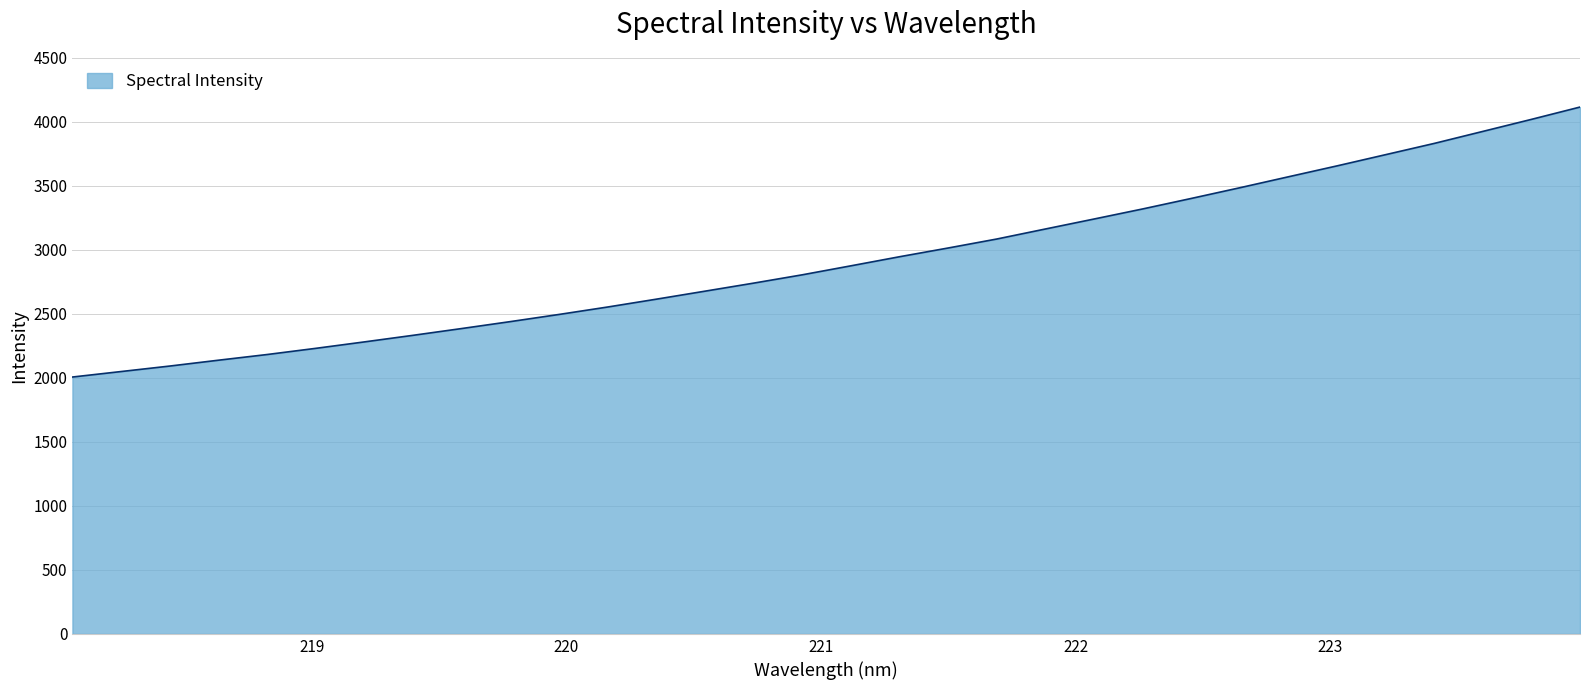

What is the smallest value displayed?

2007.1